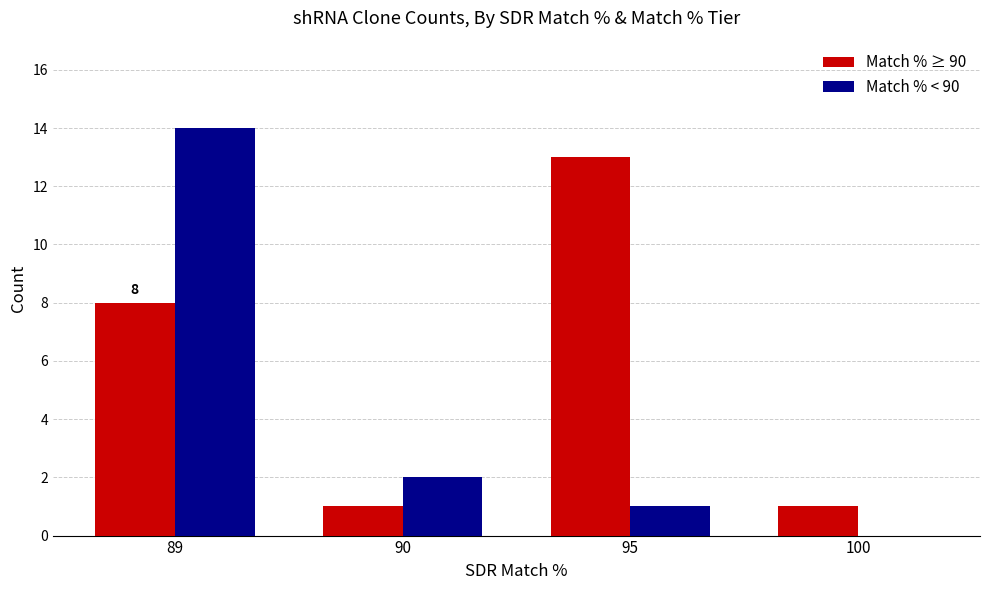

What are all the series names shown in the legend?

Match % ≥ 90, Match % < 90